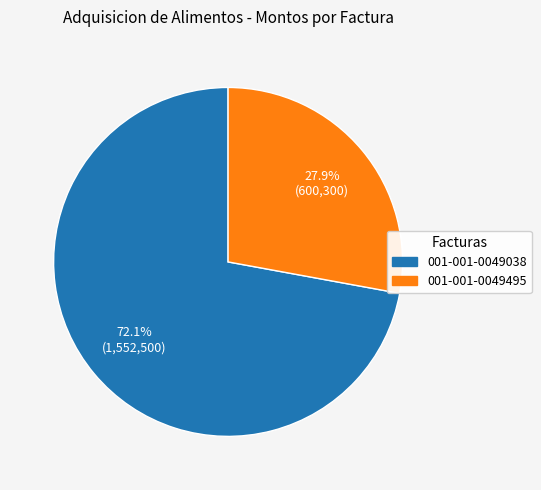

Which slice is the largest?

001-001-0049038